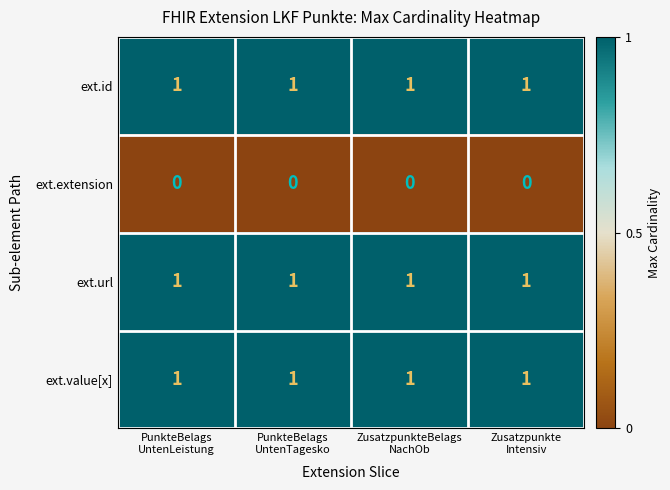

At how many categories does at least one series exceed 0?

4